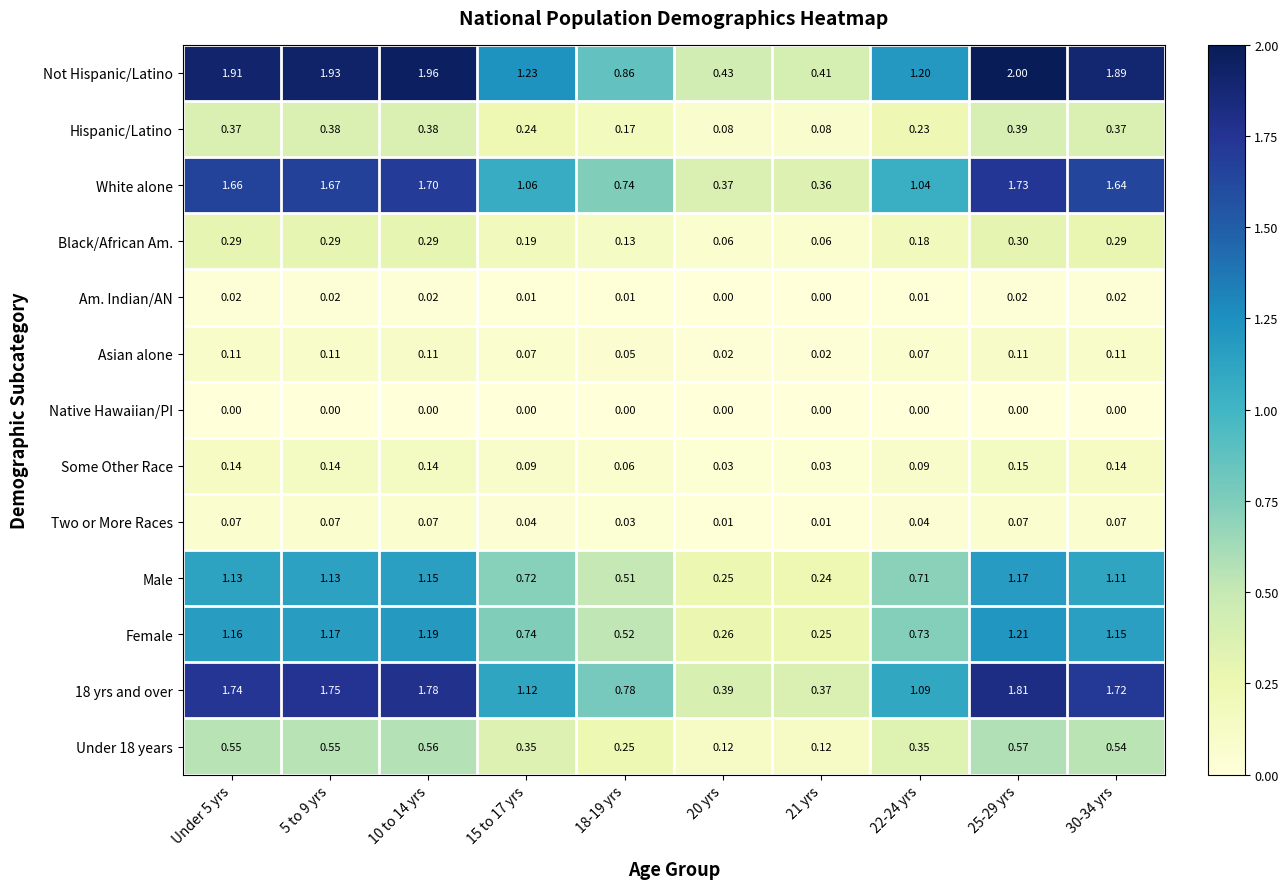

At which category is the sum across all series the highest?

25-29 yrs